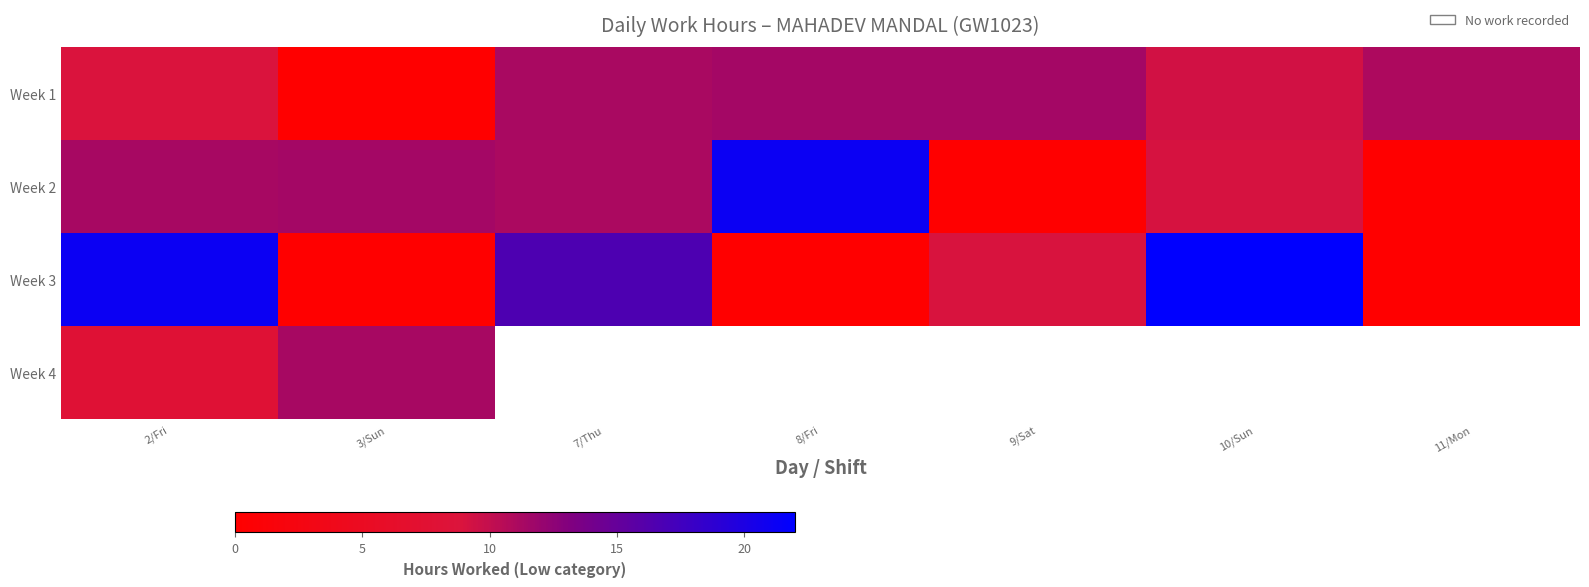

At which label does Week 2 first exceed 11?

2/Fri